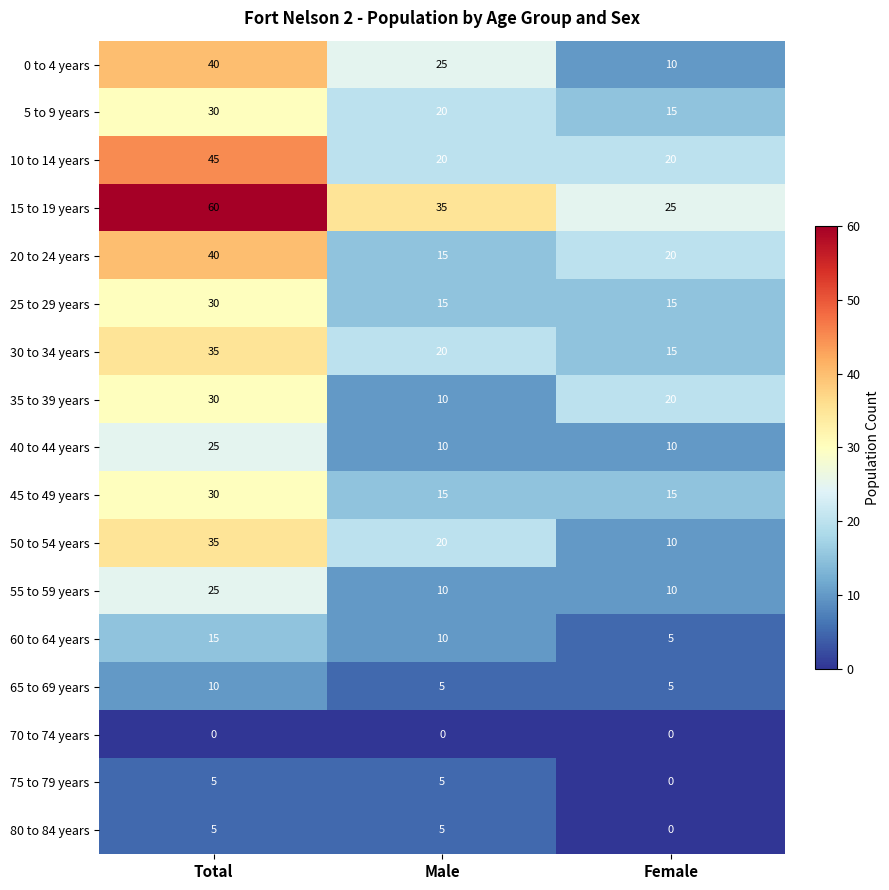

Is the value of 65 to 69 years at Male greater than the value of 30 to 34 years at Female?

No